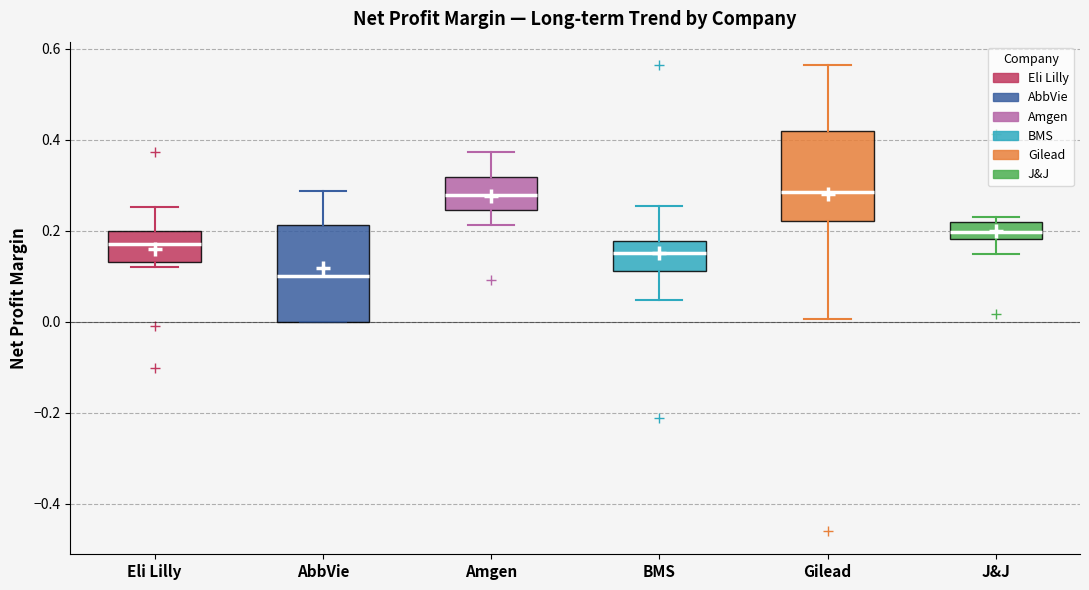

Where does the median line of the box for Gilead sit on the y-axis? The values are not printed on the chart, so give them approximately, as read against the axis.

0.28